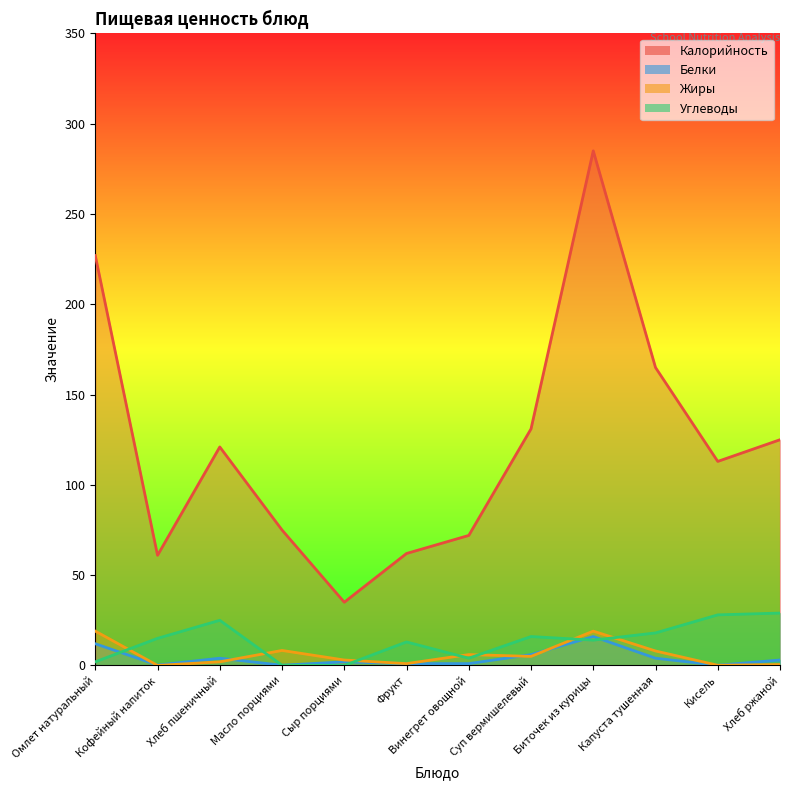

What is the sum of all Углеводы values?

164.1